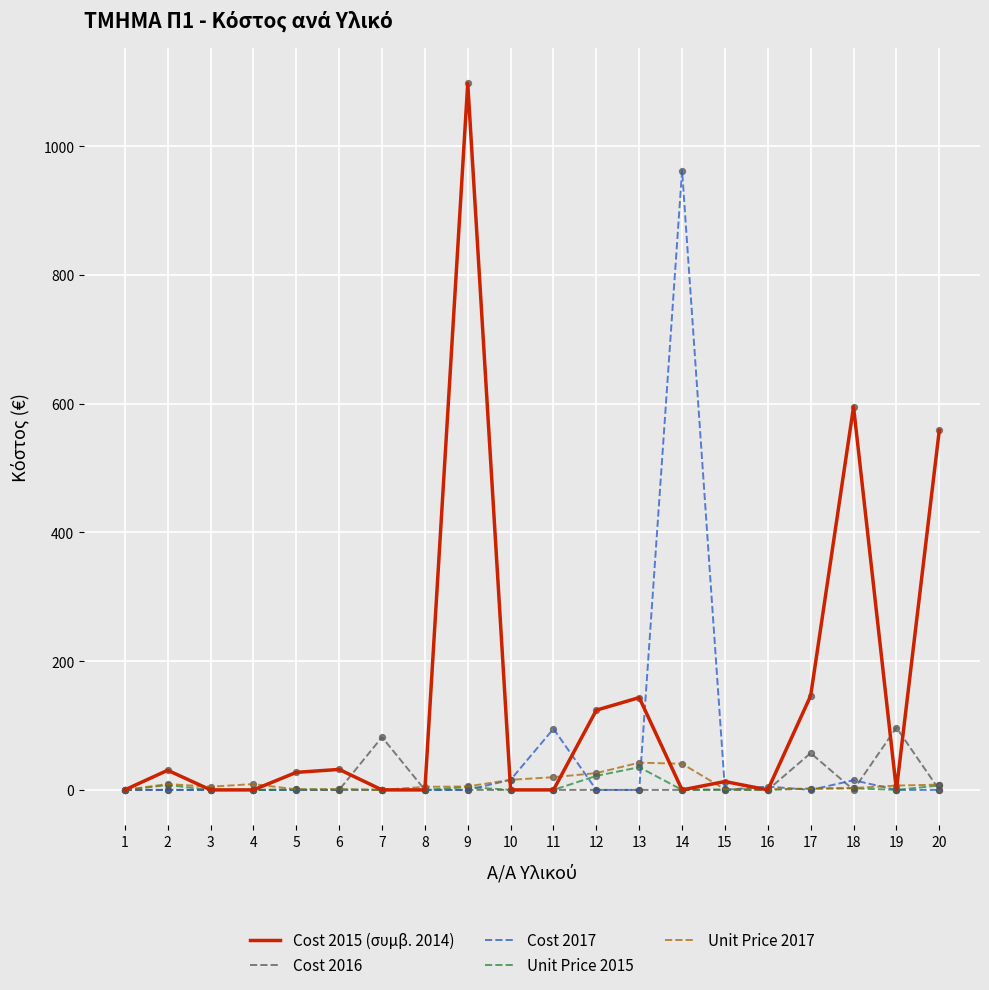

At which category is the sum across all series the highest?

9